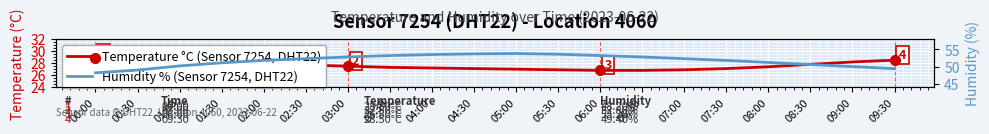

Is it true that Humidity % (Sensor 7254, DHT22) equals 27.5 at 07:00?

False